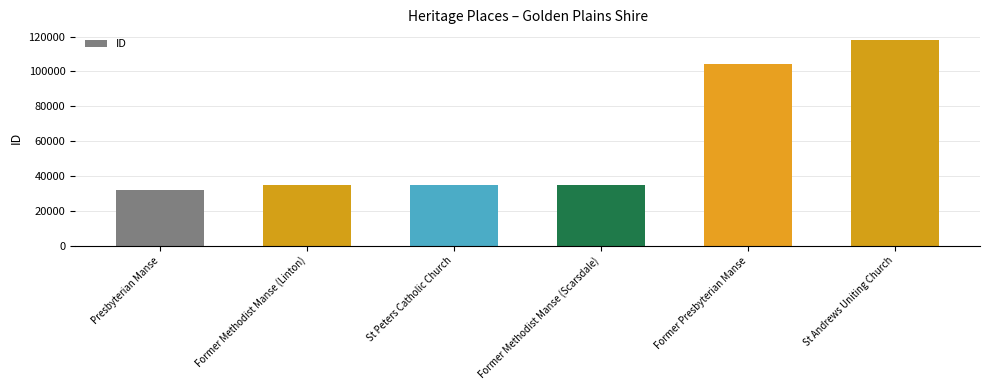

True or false: the data shows 104356 at Former Presbyterian Manse.

True